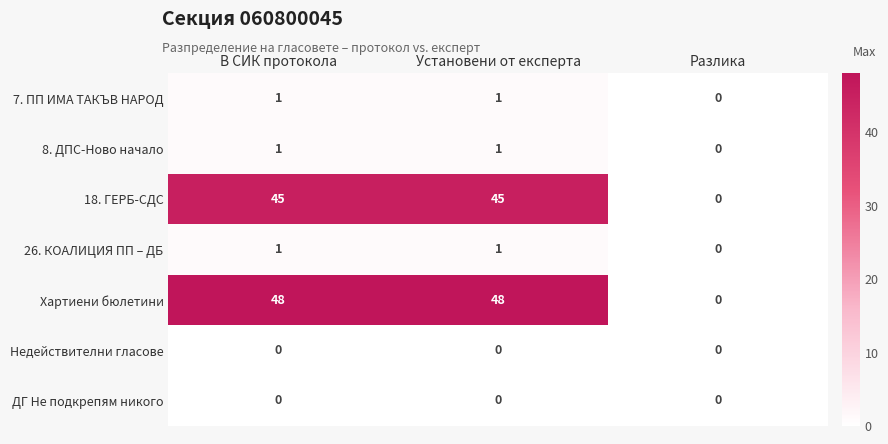

What is the highest value of the 18. ГЕРБ-СДС series?

45